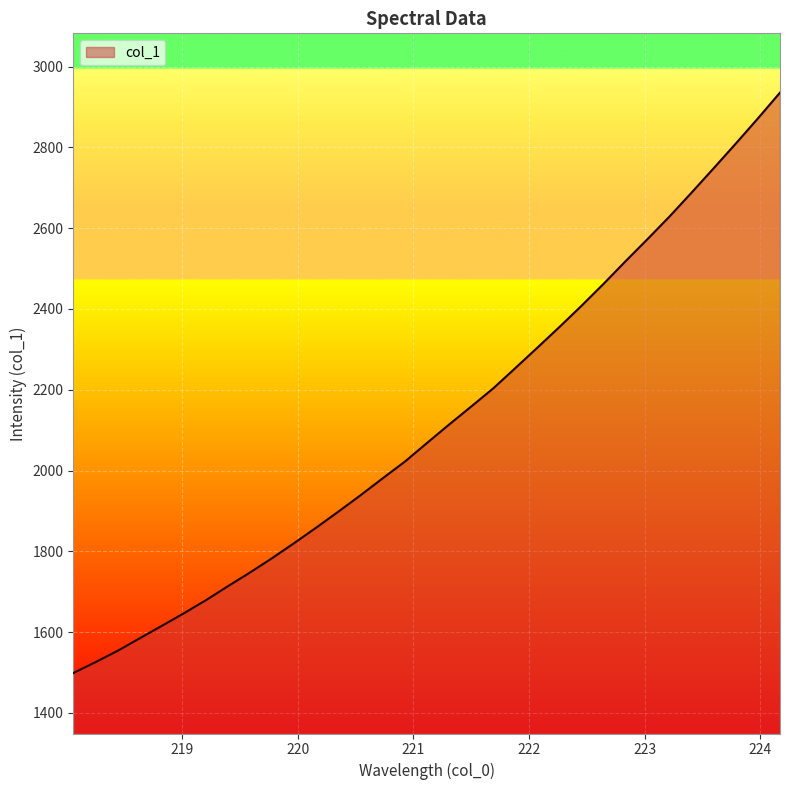

What is the minimum value shown in the chart?

1499.0